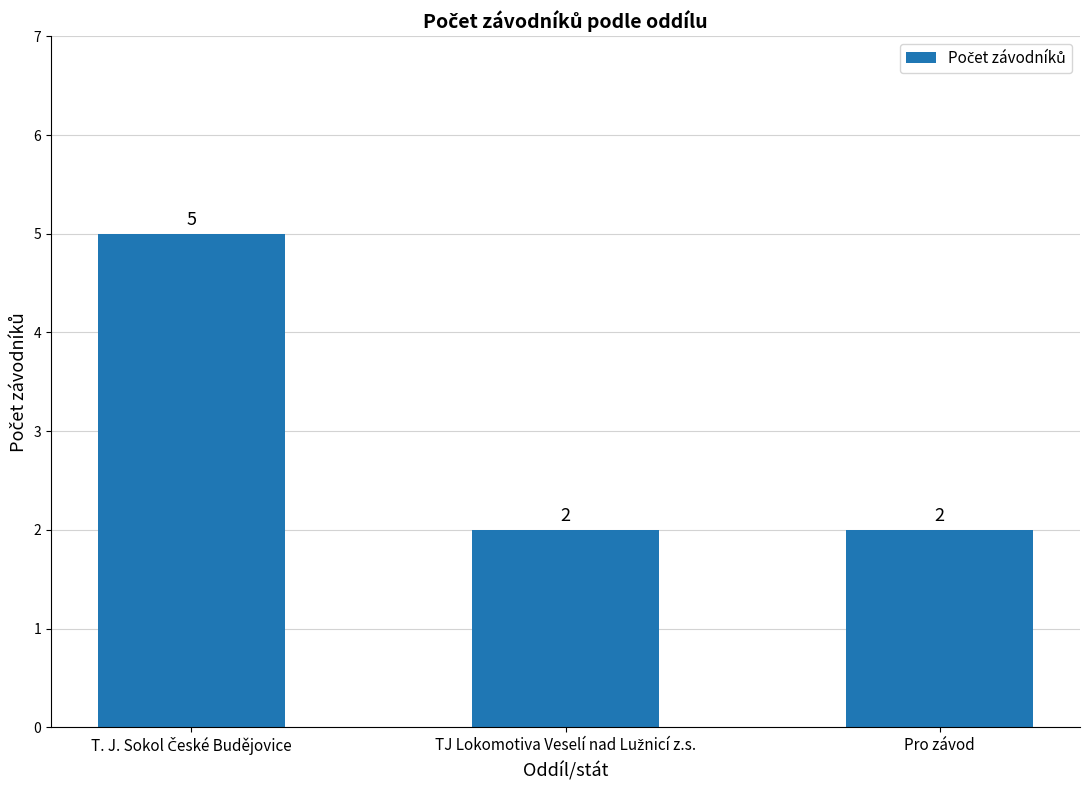

What is the sum of all values?

9